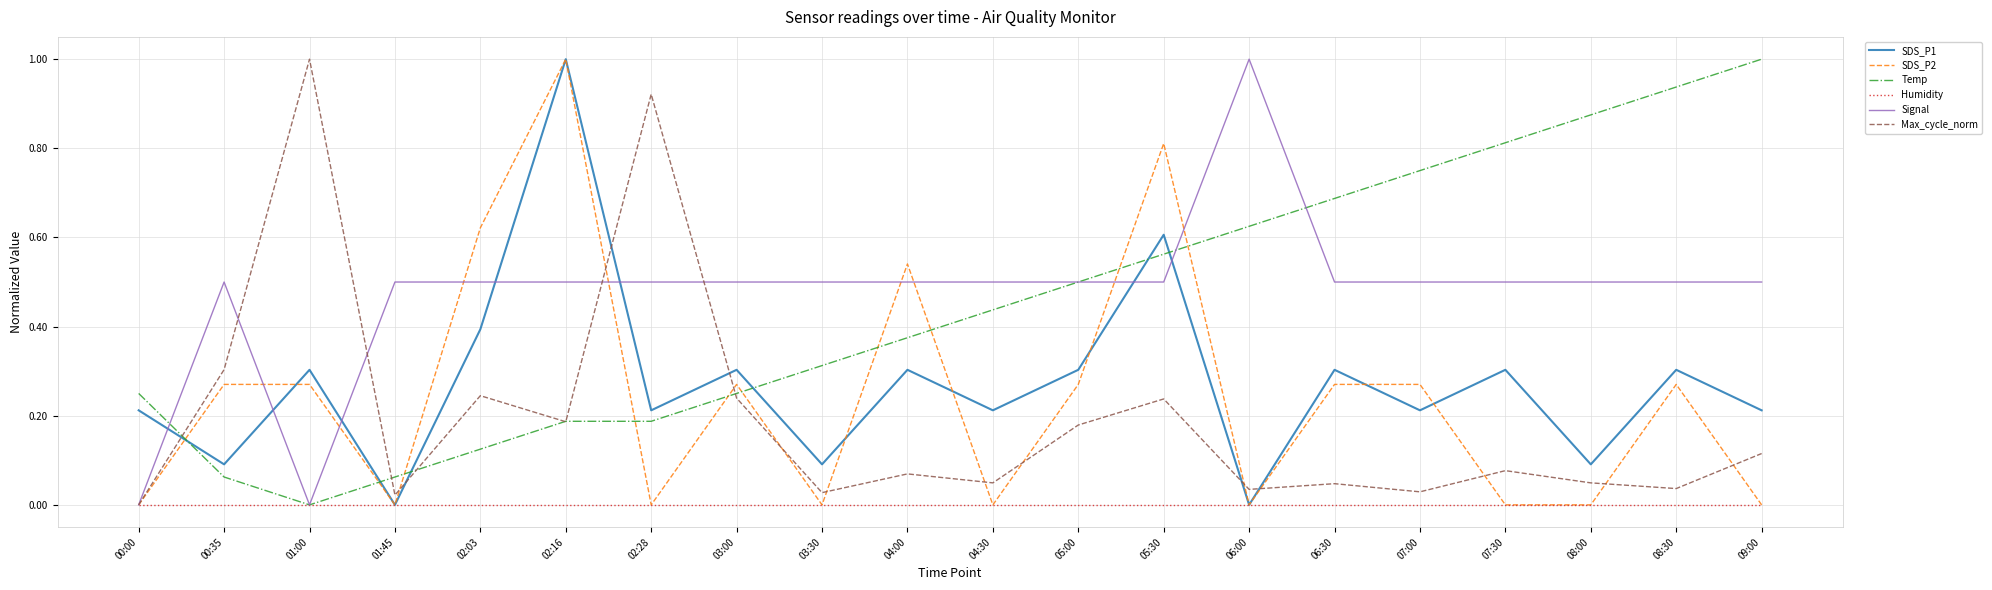

How many intersections are there between Temp and SDS_P2?

10